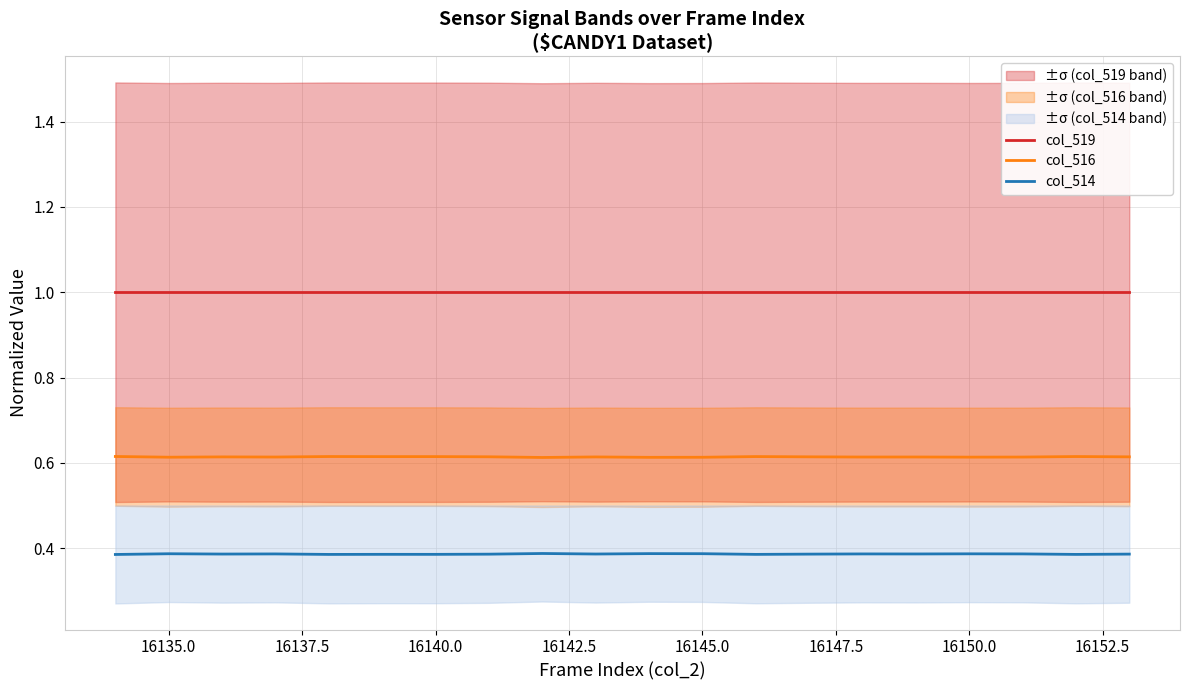

True or false: col_516 and col_519 intersect in this chart.

False